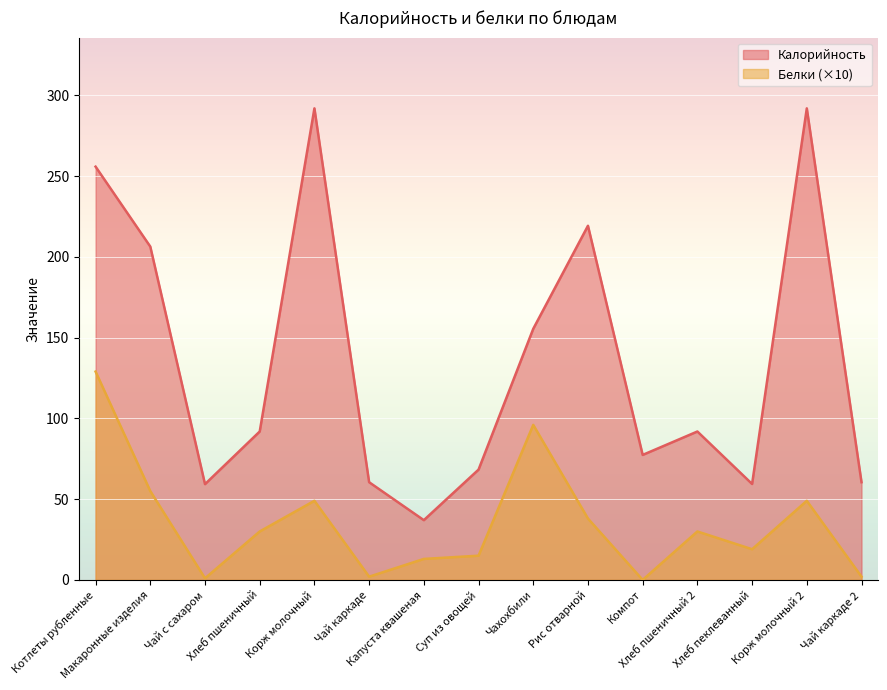

Between Хлеб пшеничный and Компот, which series saw the biggest shift?

Белки (×10)